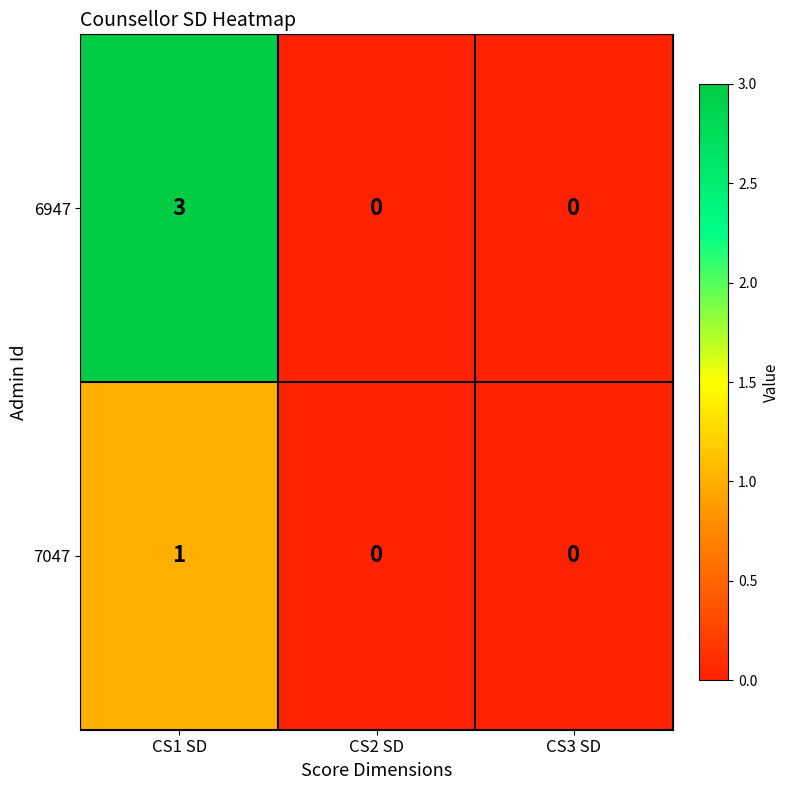

What is the total value across all series at CS1 SD?

4